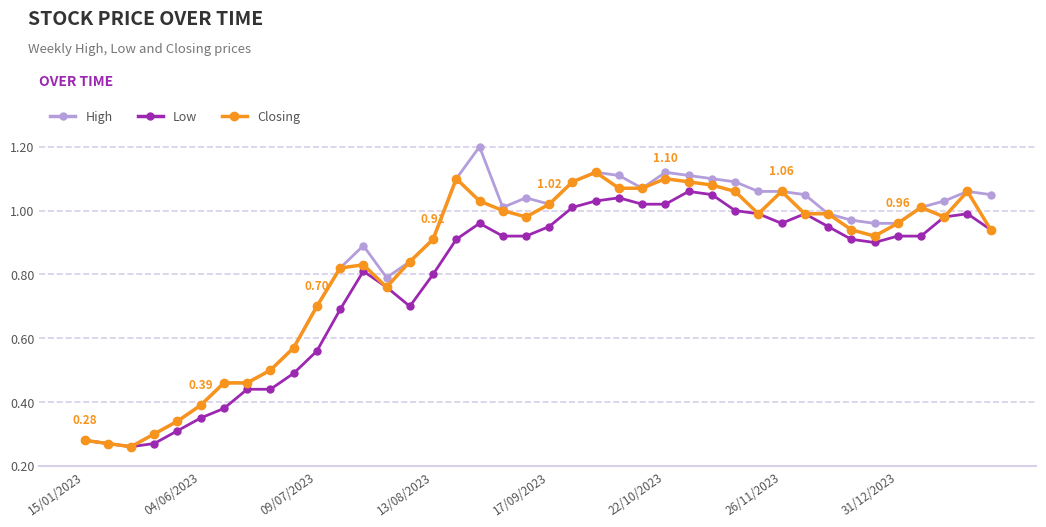

List the series in order of their peak value, lowest first.

Low, Closing, High